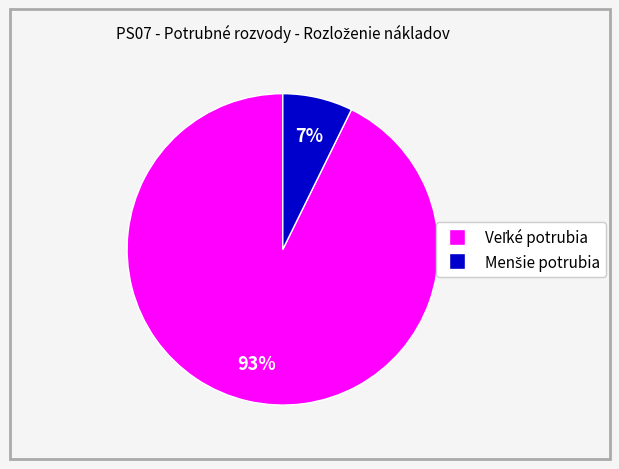

To the nearest percent, what is the average slice percentage?

50%